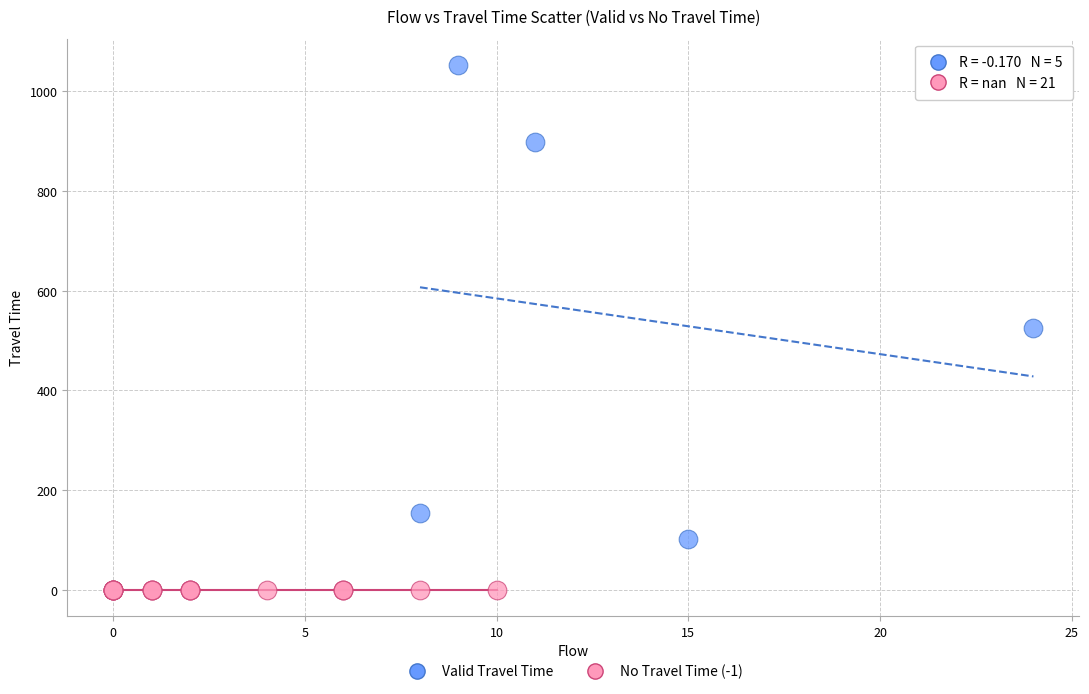

What are all the series names shown in the legend?

Valid Travel Time, No Travel Time (-1)